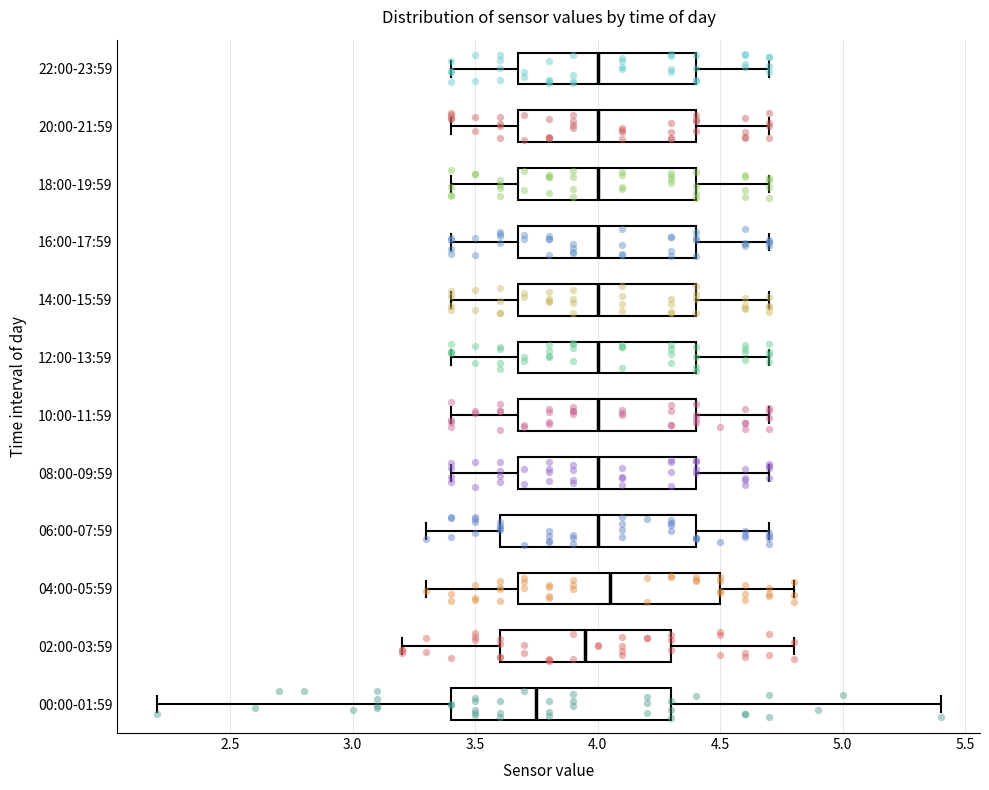

Reading bottom to top, read every box against the x-axis: the position of its median line, the range the box covers, and the ends of its whiskers. The values are not printed on the chart, so give them approximately, as read against the axis.

00:00-01:59: median 3.75, box 3.40 to 4.30, whiskers 2.20 to 5.40
02:00-03:59: median 3.95, box 3.60 to 4.30, whiskers 3.20 to 4.80
04:00-05:59: median 4.05, box 3.70 to 4.50, whiskers 3.30 to 4.80
06:00-07:59: median 4.00, box 3.60 to 4.40, whiskers 3.30 to 4.70
08:00-09:59: median 4.00, box 3.70 to 4.40, whiskers 3.40 to 4.70
10:00-11:59: median 4.00, box 3.70 to 4.40, whiskers 3.40 to 4.70
12:00-13:59: median 4.00, box 3.70 to 4.40, whiskers 3.40 to 4.70
14:00-15:59: median 4.00, box 3.70 to 4.40, whiskers 3.40 to 4.70
16:00-17:59: median 4.00, box 3.70 to 4.40, whiskers 3.40 to 4.70
18:00-19:59: median 4.00, box 3.70 to 4.40, whiskers 3.40 to 4.70
20:00-21:59: median 4.00, box 3.70 to 4.40, whiskers 3.40 to 4.70
22:00-23:59: median 4.00, box 3.70 to 4.40, whiskers 3.40 to 4.70